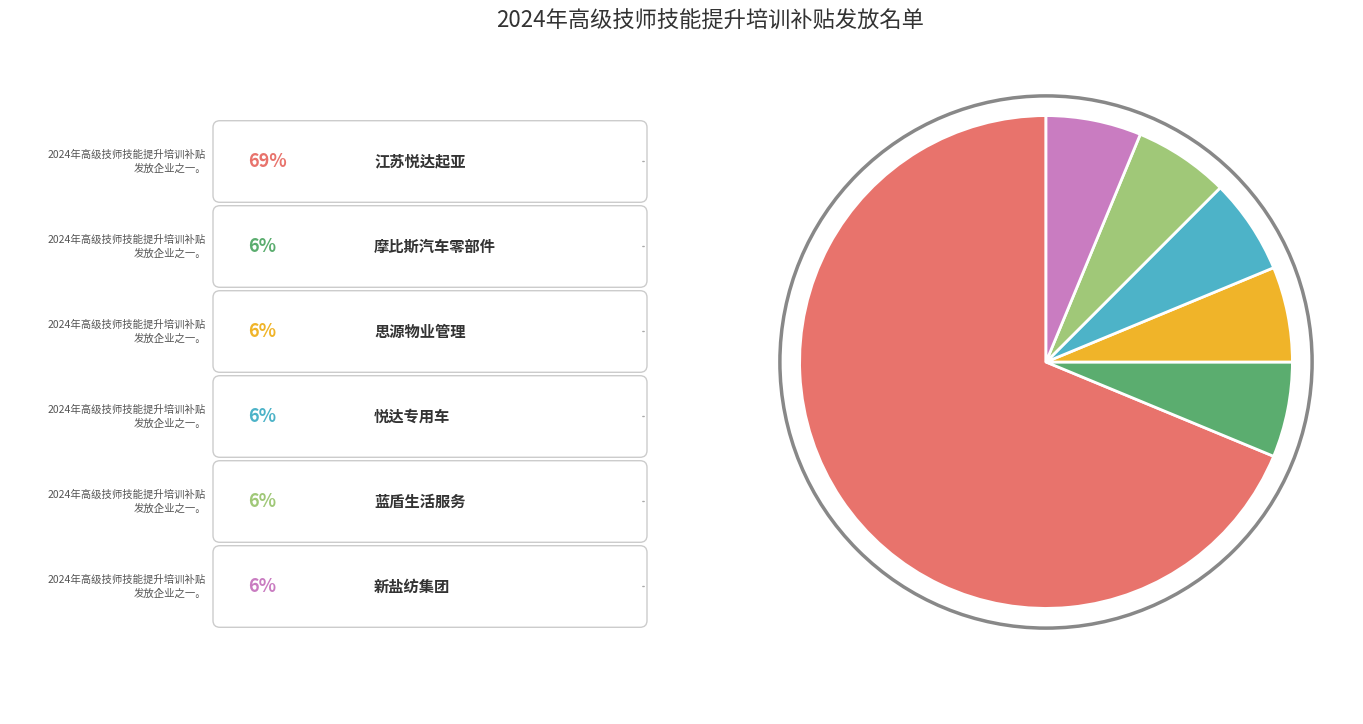

Count the number of slices in the pie.

6